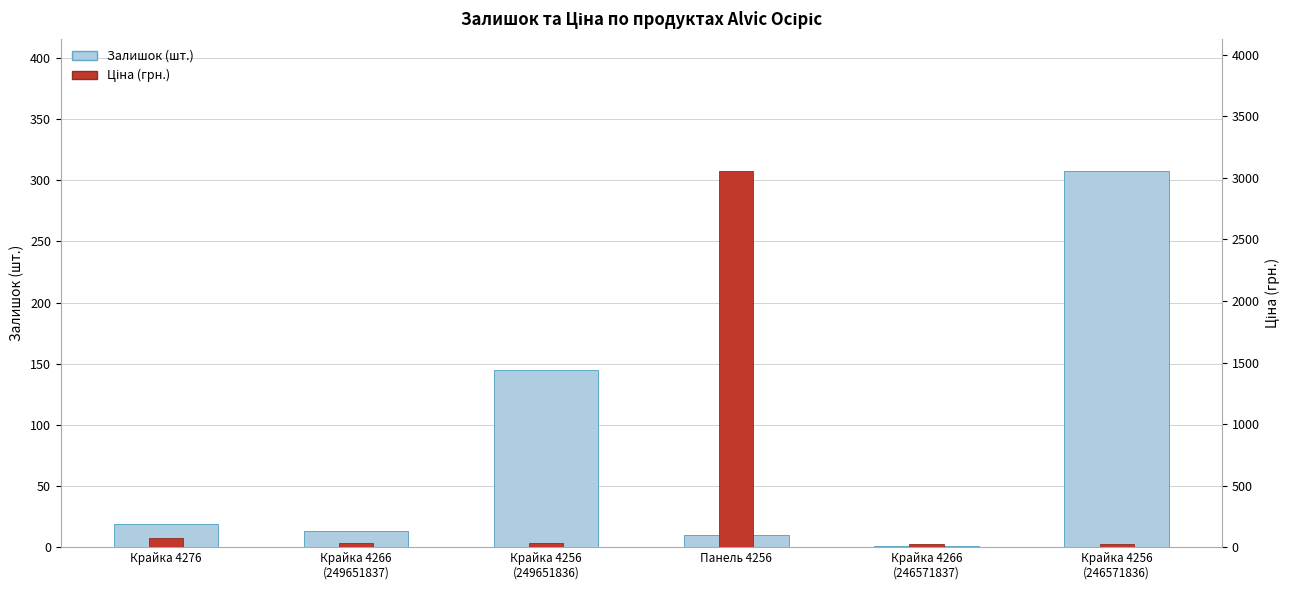

Which category has the highest value across all series?

Панель 4256